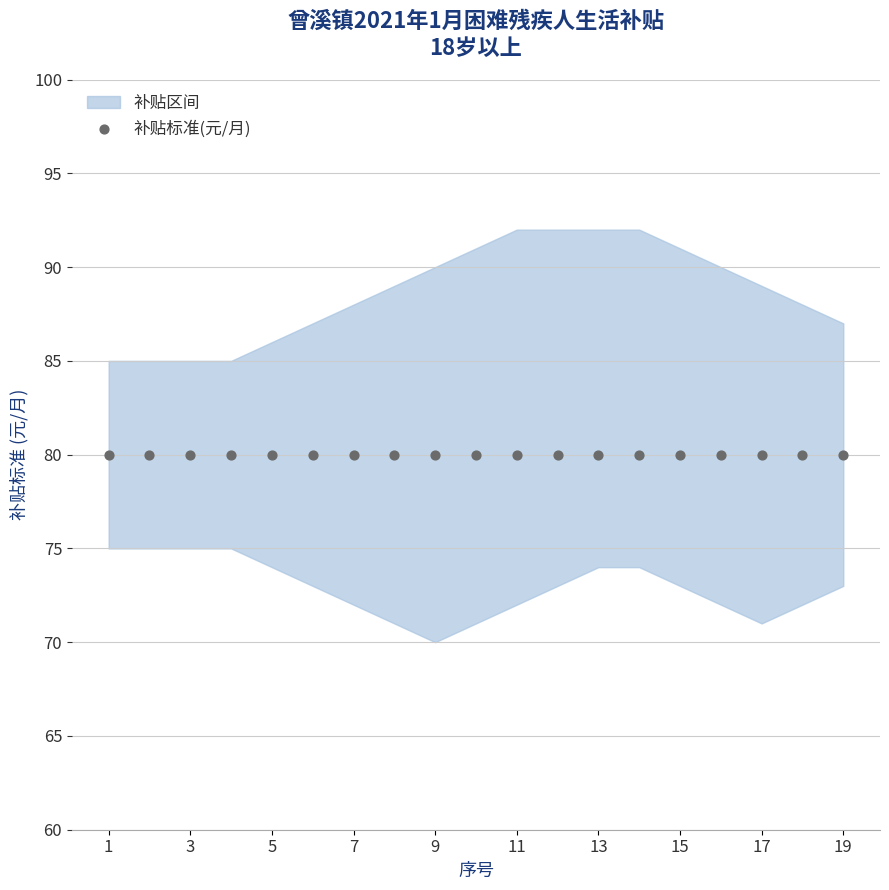

Is the value of 下限 at 19 greater than the value of 上限 at 15?

No